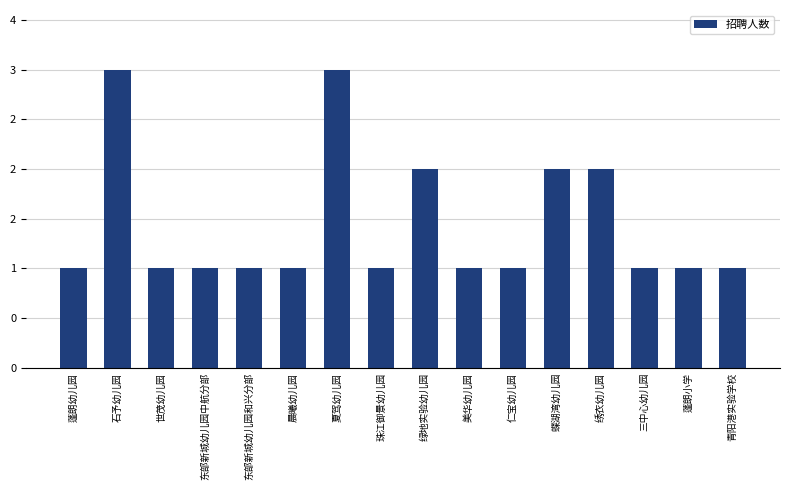

Does the chart contain any negative values?

No